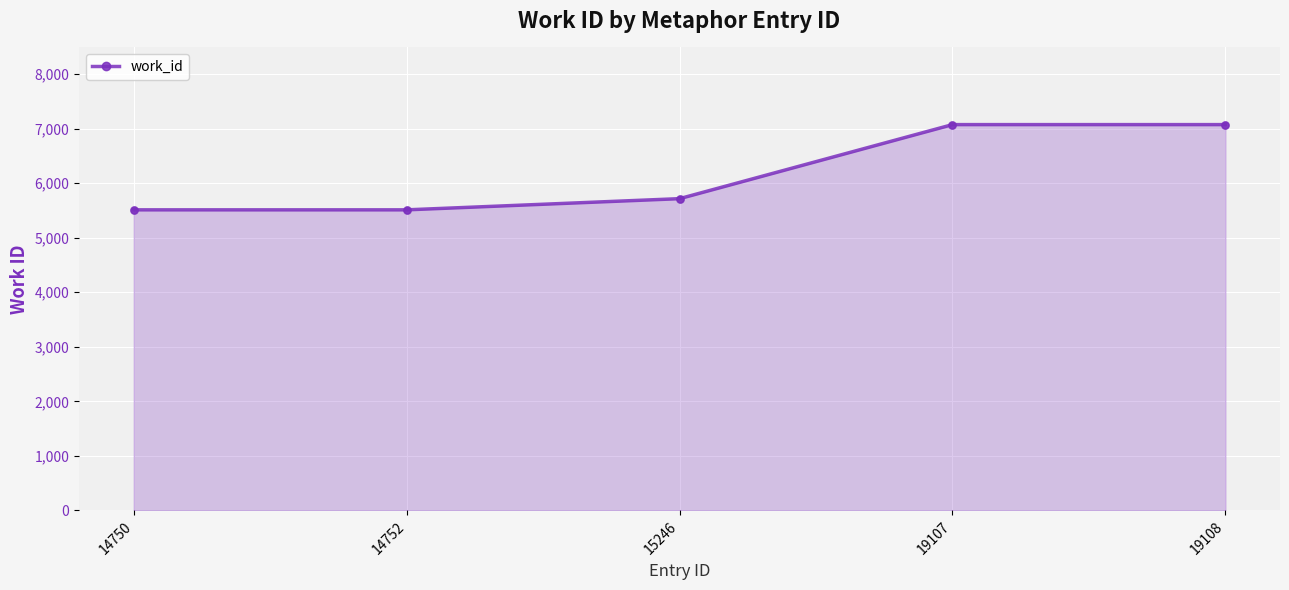

Which has a higher value, 15246 or 14752?

15246